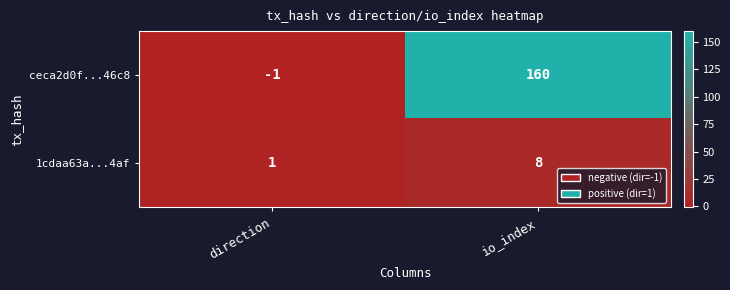

Is the value of ceca2d0f...46c8 at direction greater than the value of 1cdaa63a...4af at direction?

No